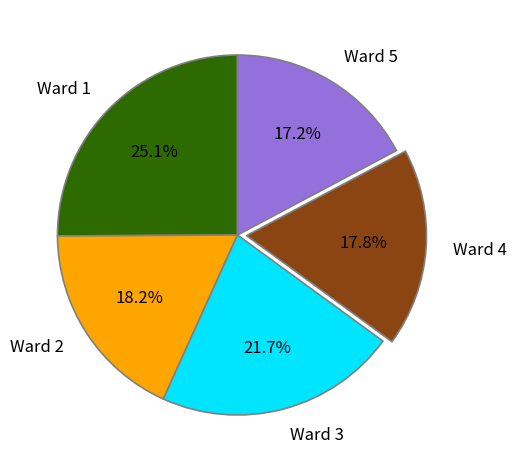

Between Ward 4 and Ward 5, which is larger?

Ward 4